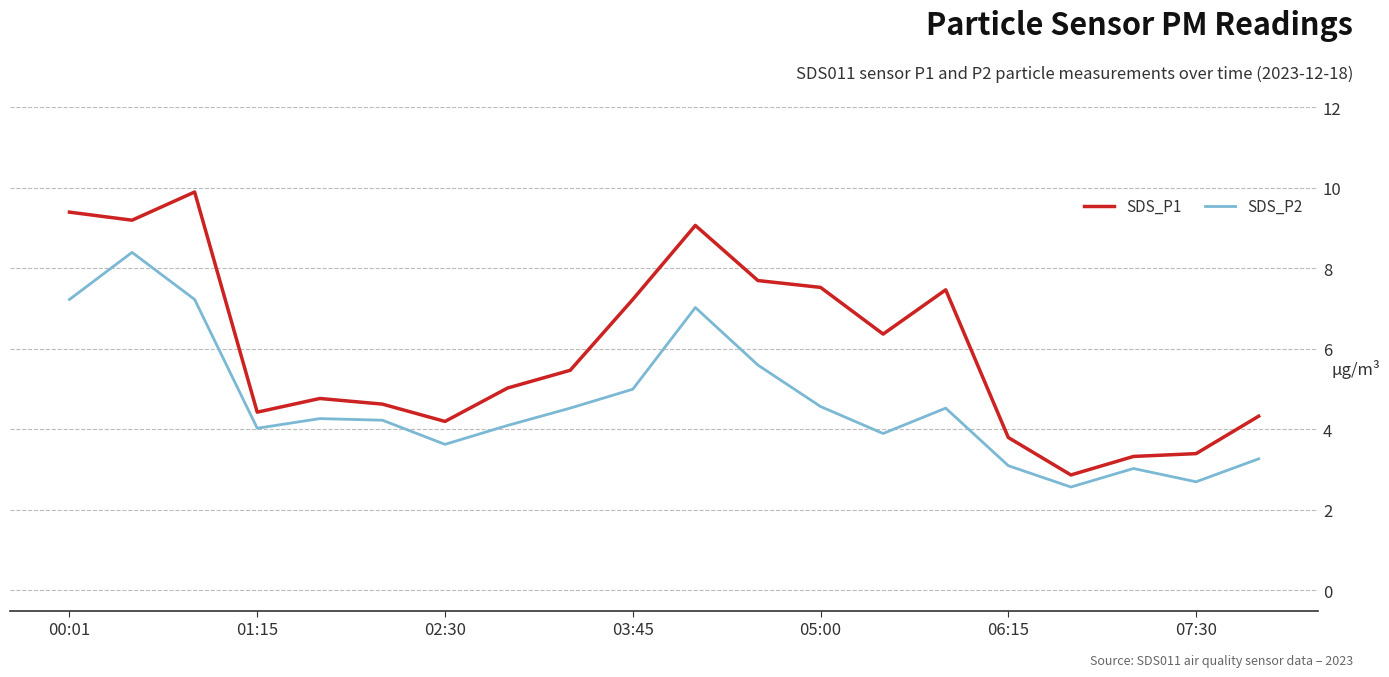

What is the highest value of the SDS_P2 series?

8.4